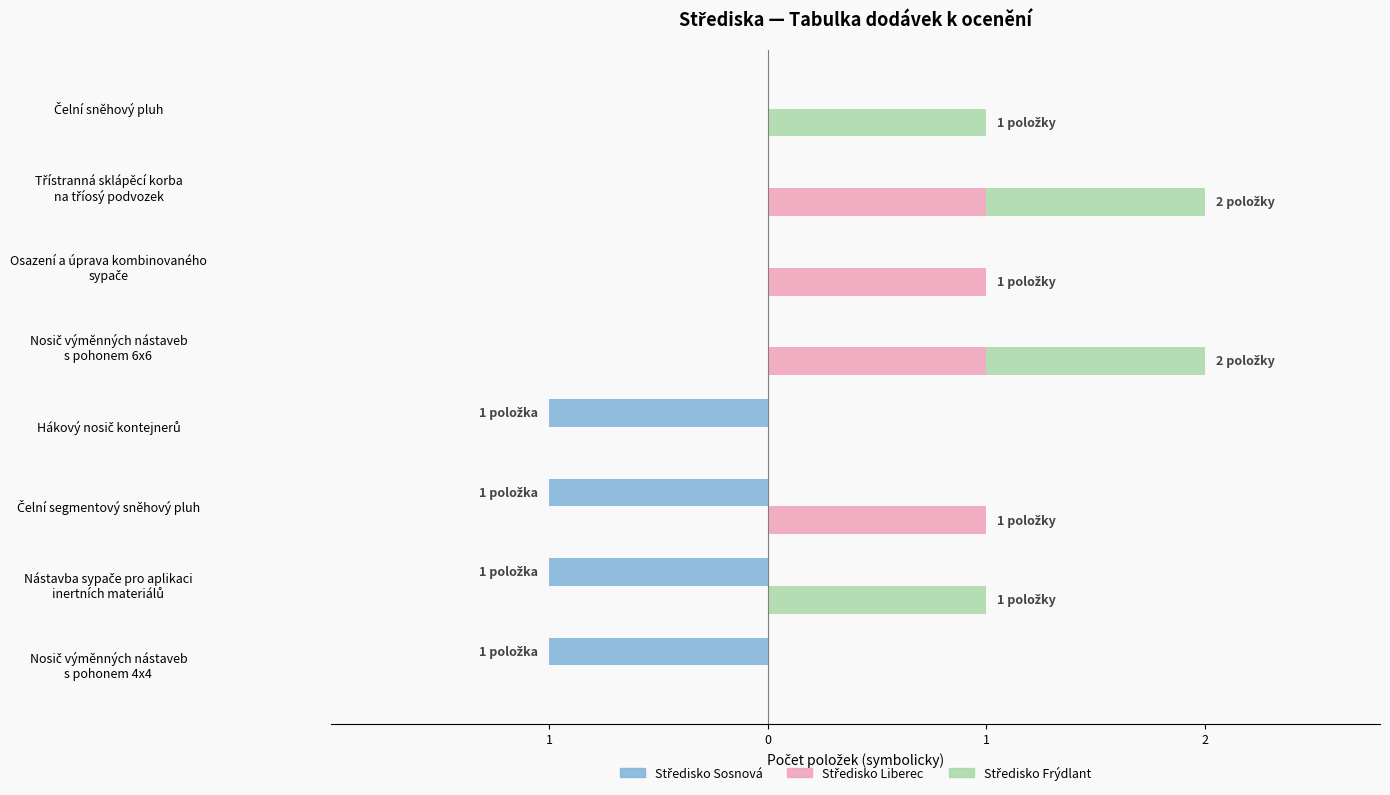

Which series changed the most between Čelní segmentový sněhový pluh and Hákový nosič kontejnerů?

Středisko Liberec